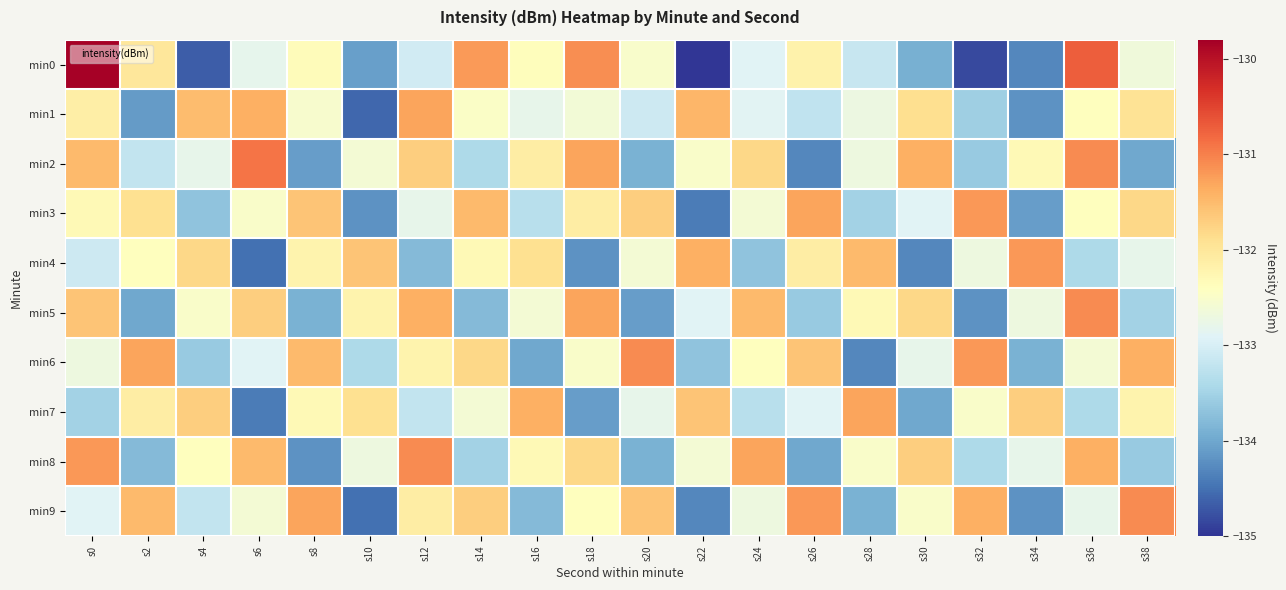

Which series has the largest range (max minus min)?

min0